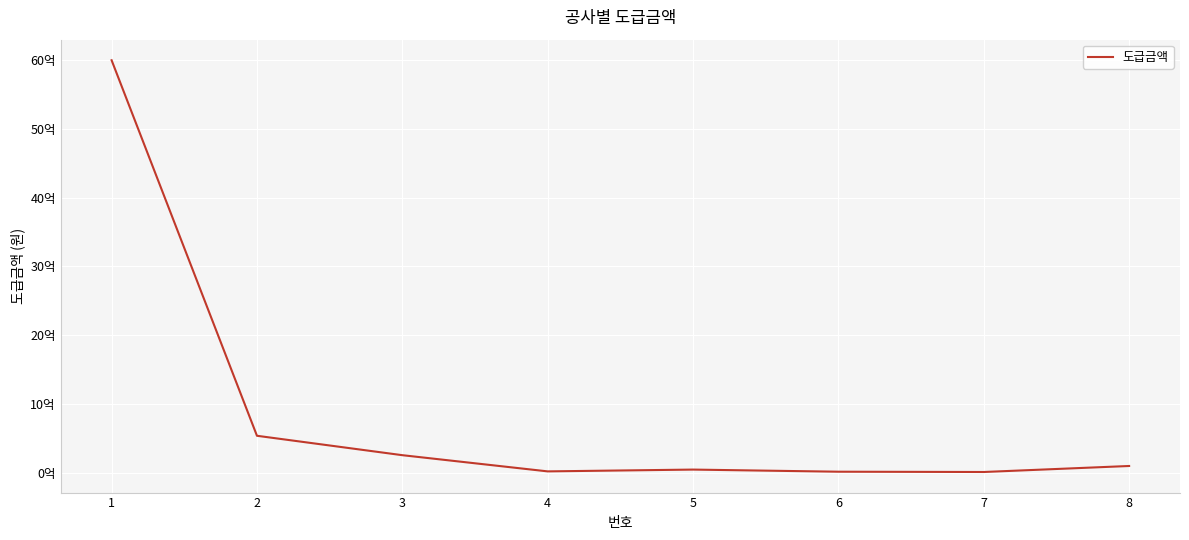

Between 2 and 3, which is larger?

2